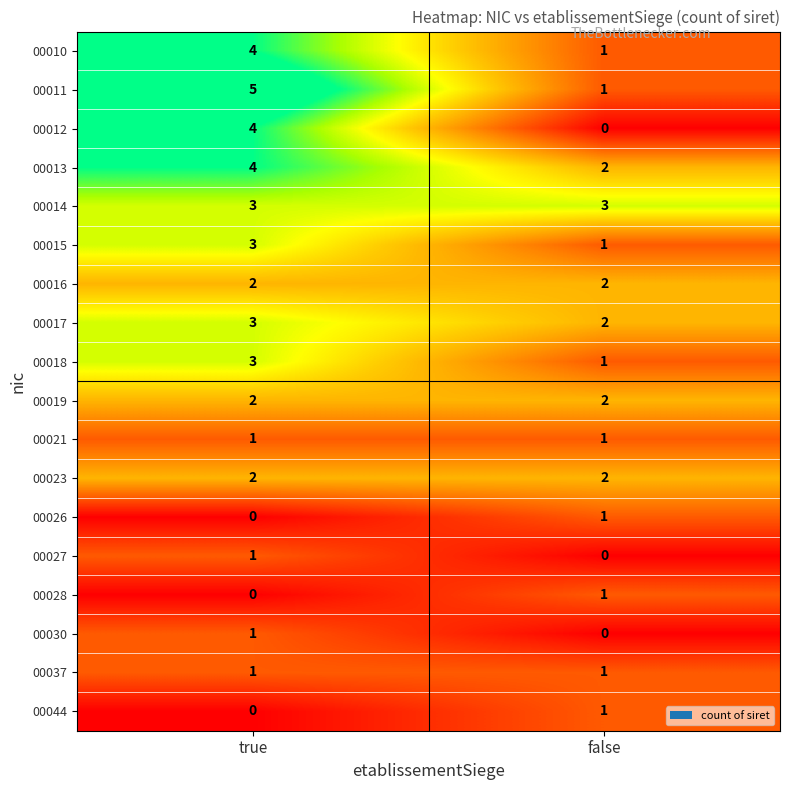

What is the average value of the 00011 series?

3